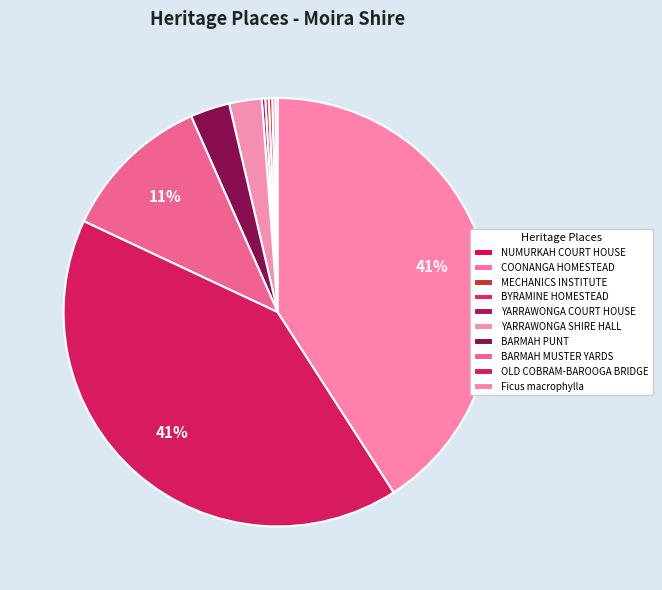

The MECHANICS INSTITUTE slice represents 1% of the pie. True or false?

False